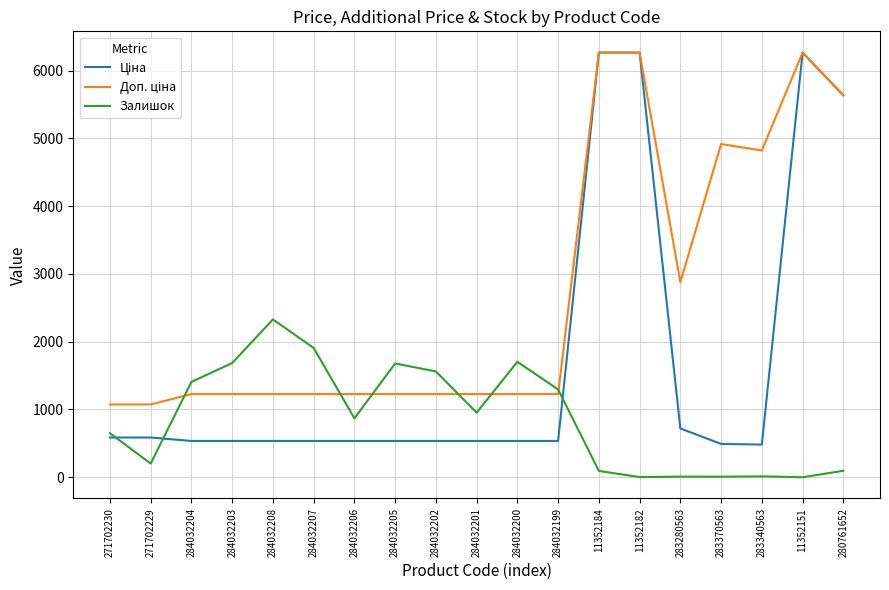

Which series changed the most between 271702230 and 284032207?

Залишок